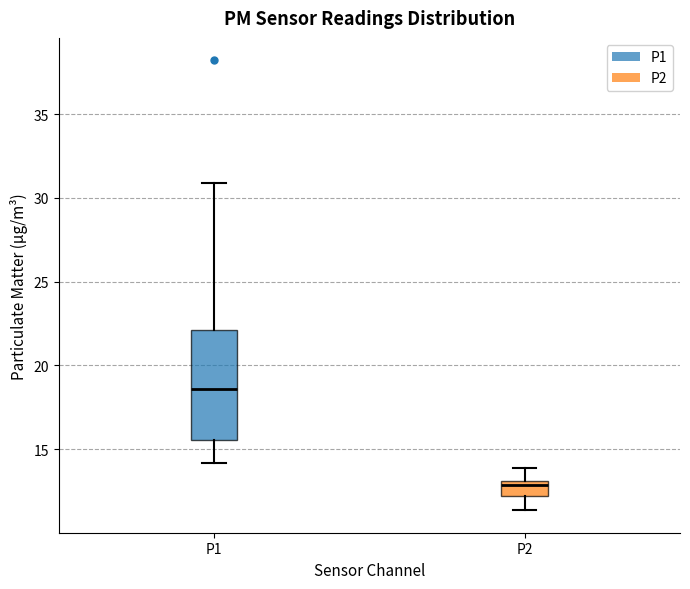

Reading left to right, read every box against the y-axis: the position of its median line, the range the box covers, and the ends of its whiskers. The values are not printed on the chart, so give them approximately, as read against the axis.

P1: median 18.5, box 15.5 to 22.0, whiskers 14.0 to 31.0
P2: median 13.0 (just below the box's upper edge), box 12.0 to 13.0, whiskers 11.5 to 14.0